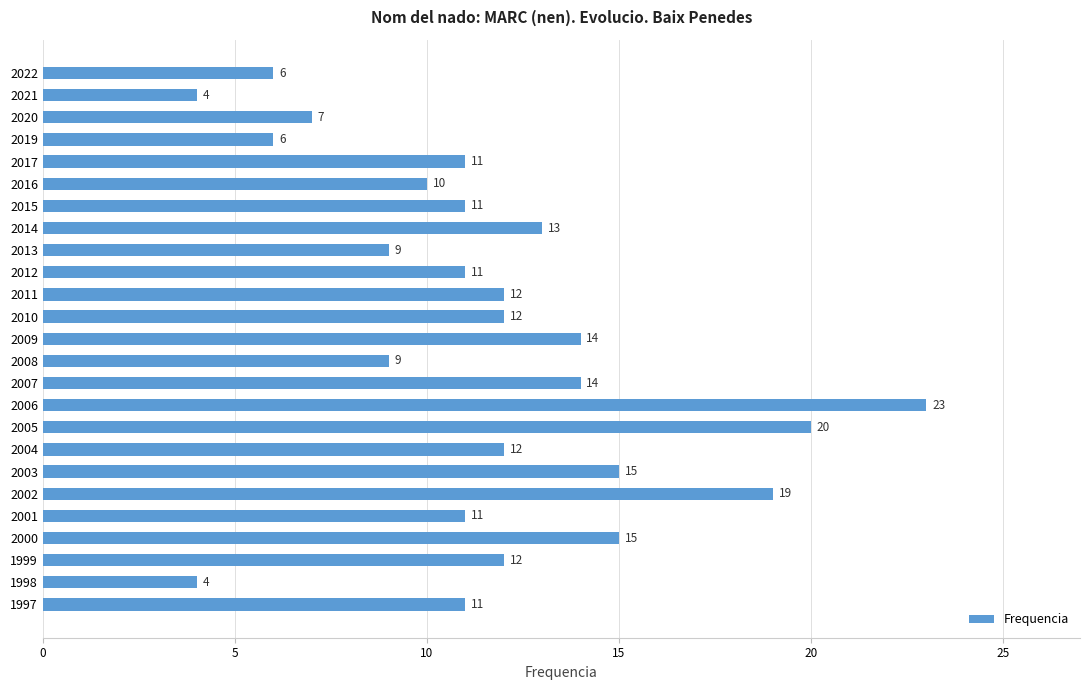

What is the difference between the maximum and second lowest values?

19